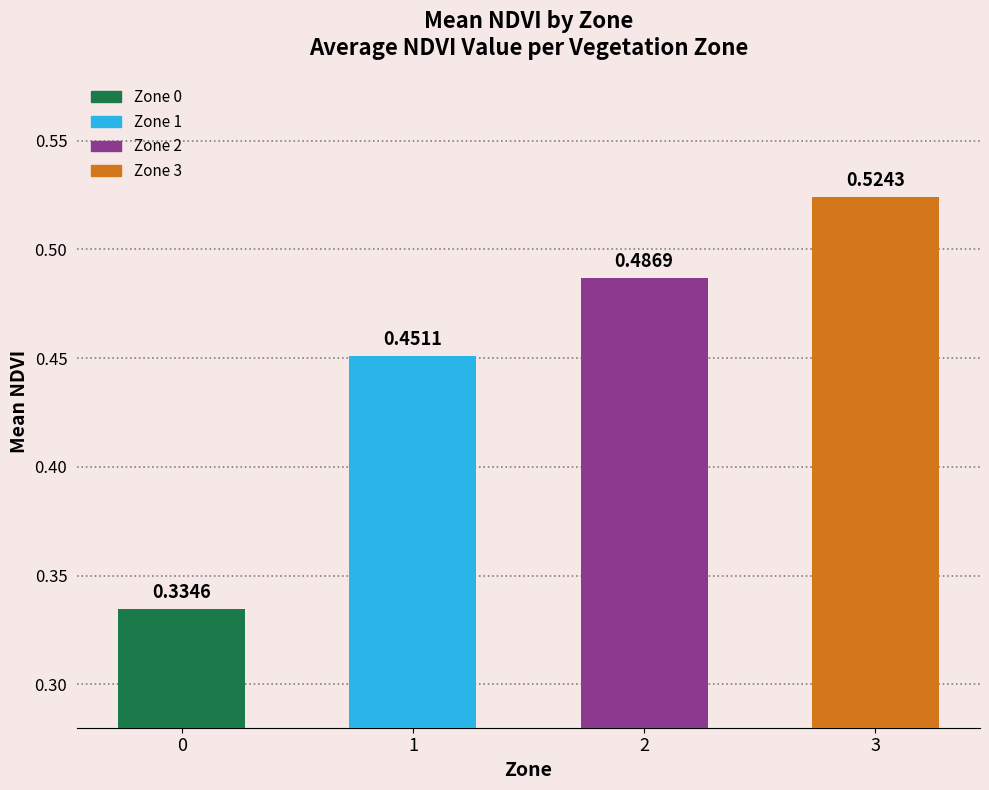

What is the change in value from 1 to 3?

+0.1